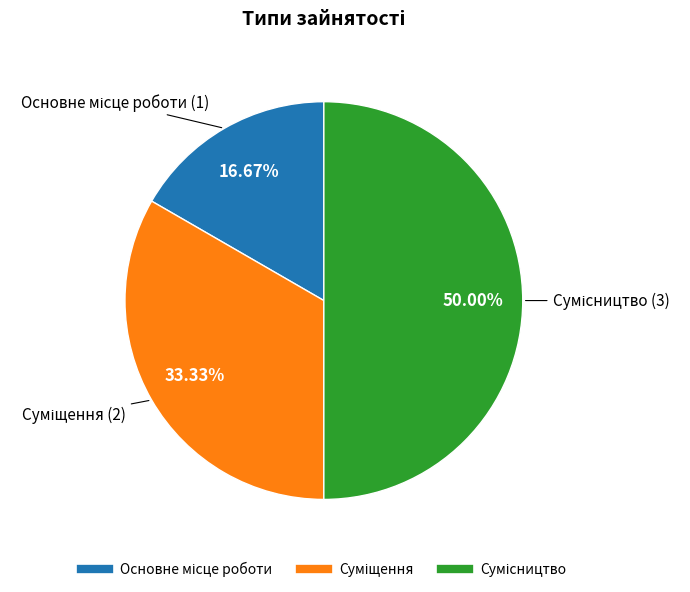

Rank the categories by value from lowest to highest.

Основне місце роботи, Суміщення, Сумісництво